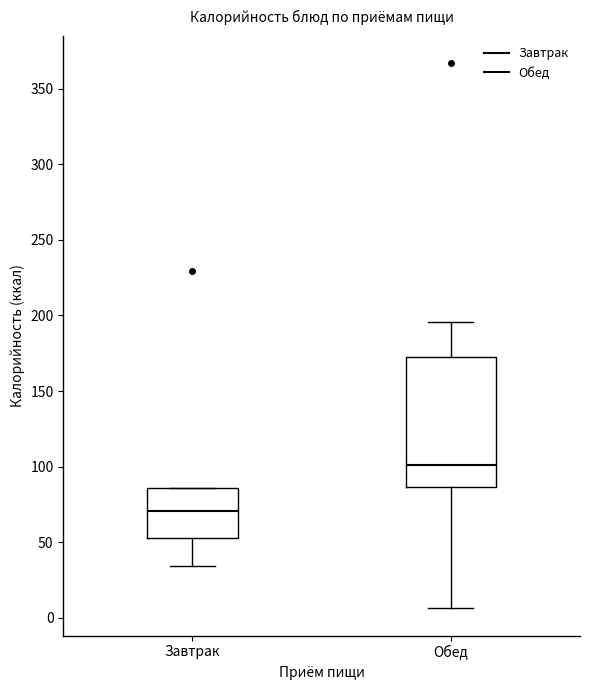

Which box is the tallest, from its lower edge to its upper edge?

Обед